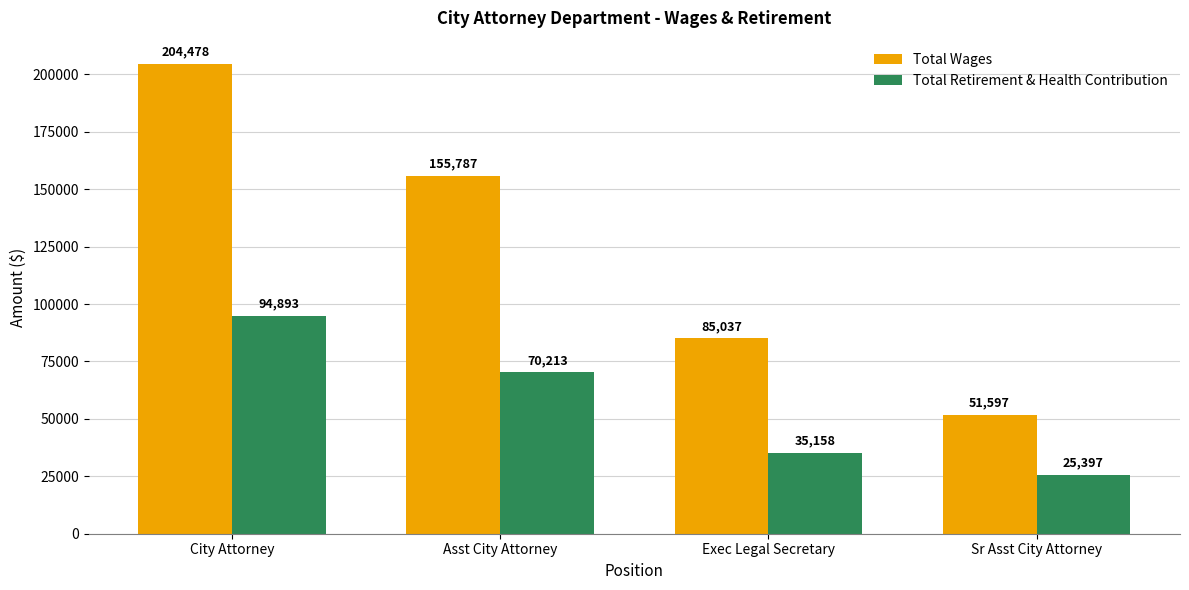

What is the difference between the Total Retirement & Health Contribution values at City Attorney and Sr Asst City Attorney?

69496